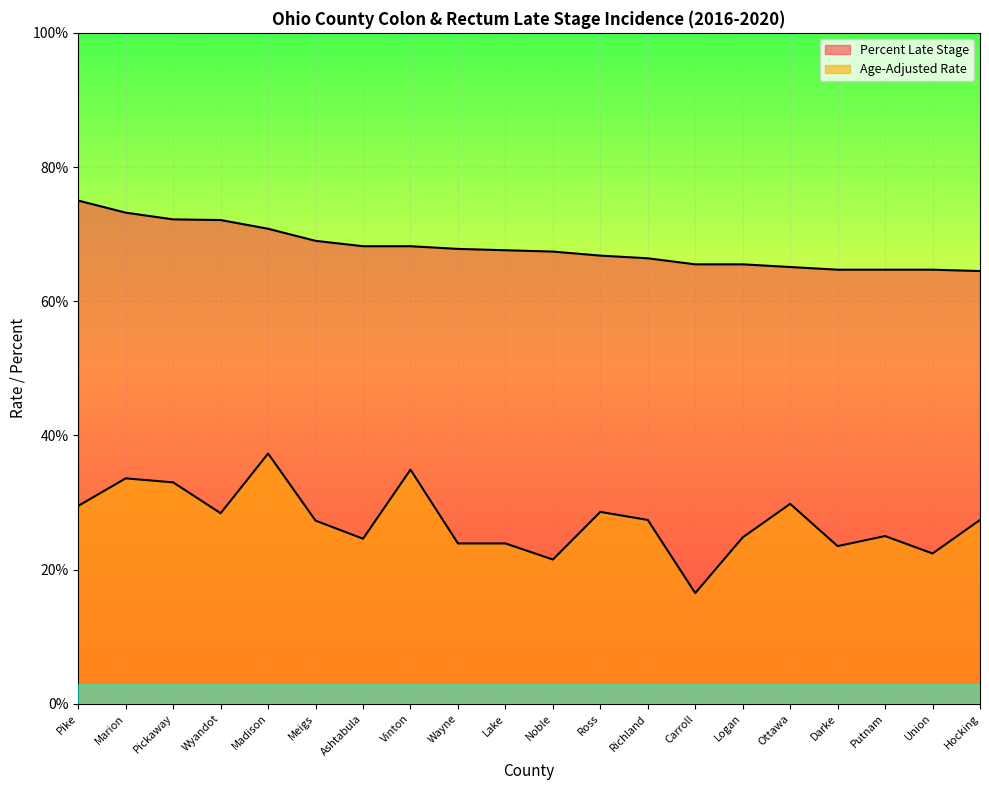

Which label corresponds to the largest value in the chart?

Pike